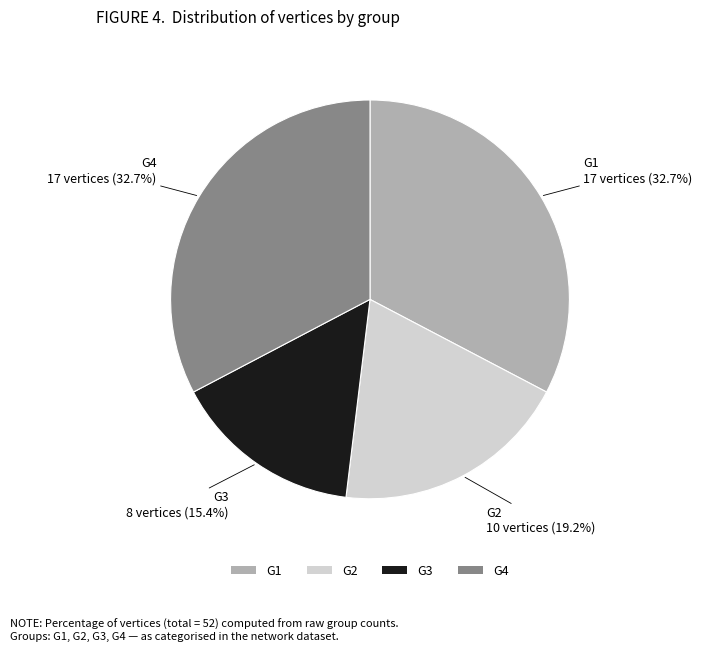

To the nearest percent, what is the combined percentage of G4 and G2?

52%